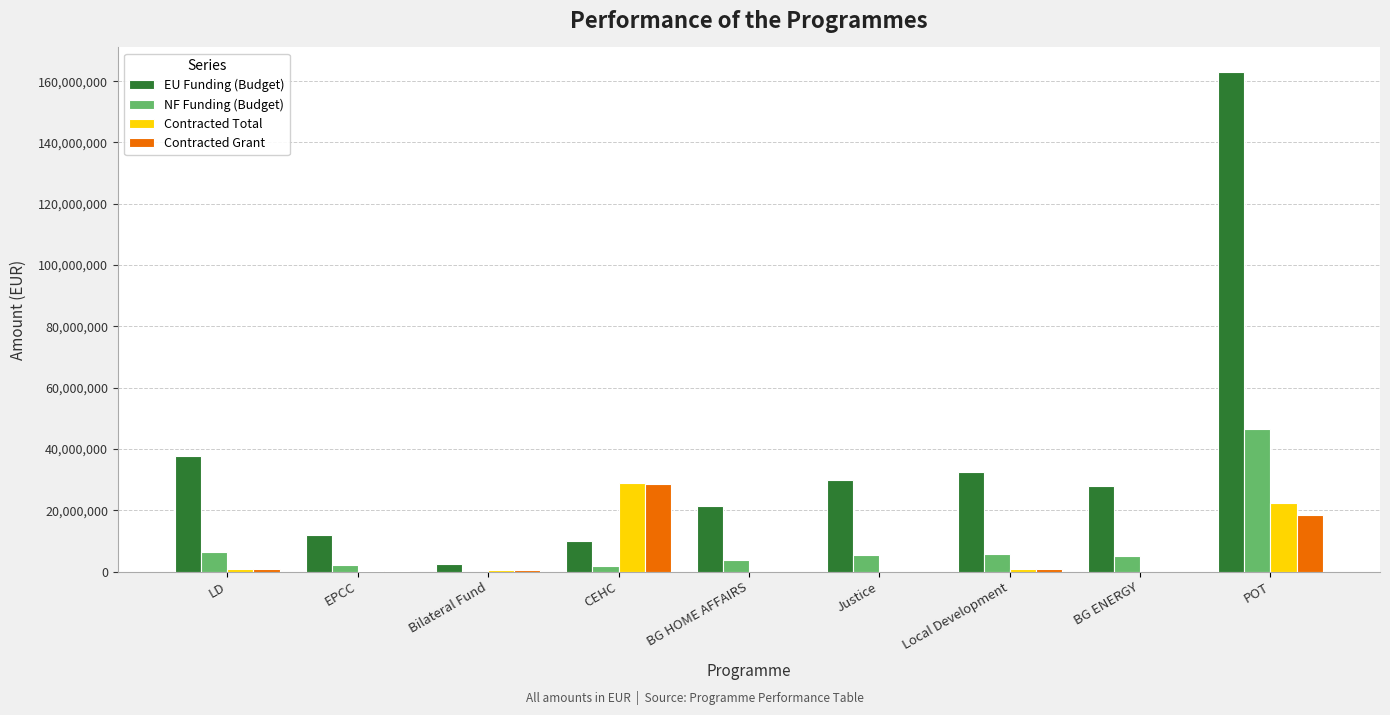

Are the bars grouped side by side (vs. stacked)?

Yes